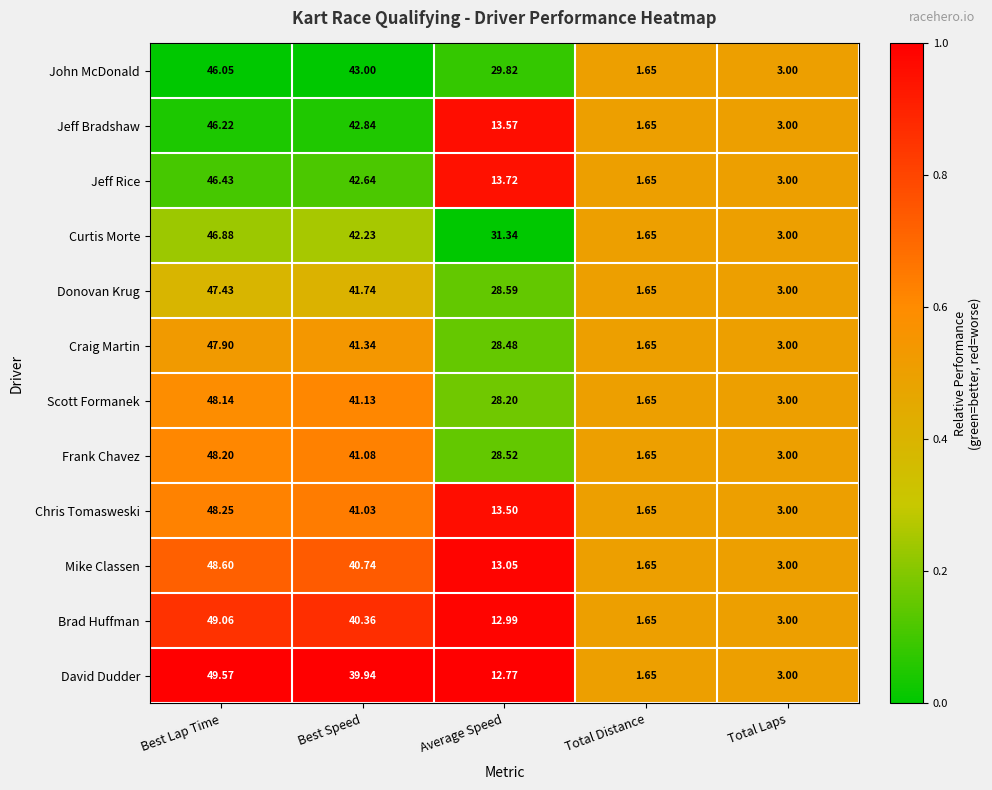

At which label does Frank Chavez first exceed 28?

Best Lap Time